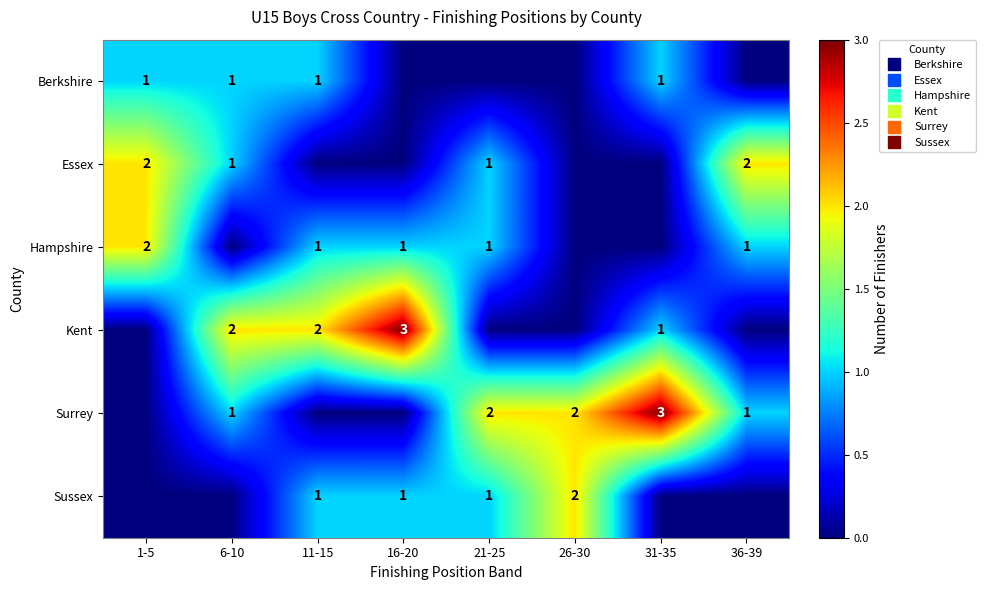

How many series are shown in this chart?

6